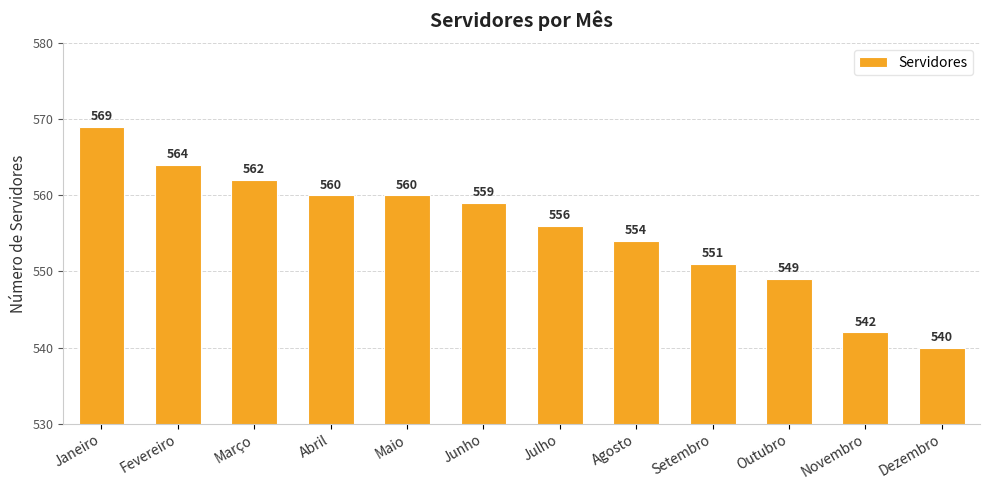

Which label corresponds to the largest value in the chart?

Janeiro